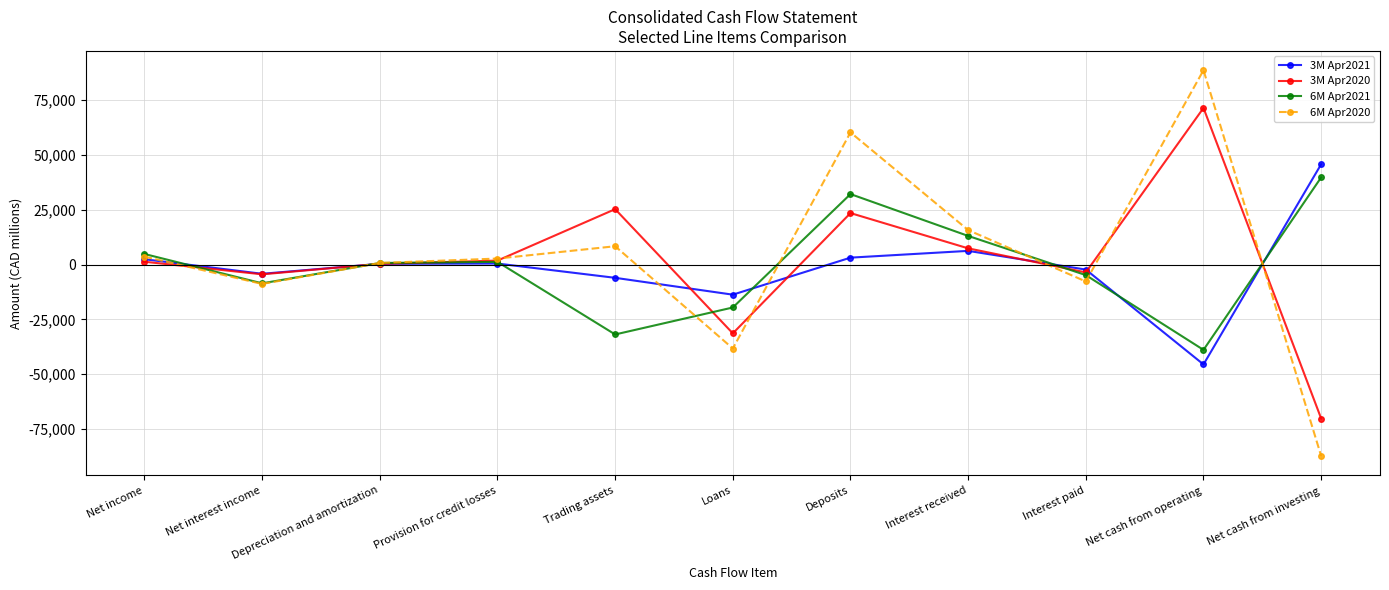

At which label does 6M Apr2020 reach its peak?

Net cash from operating